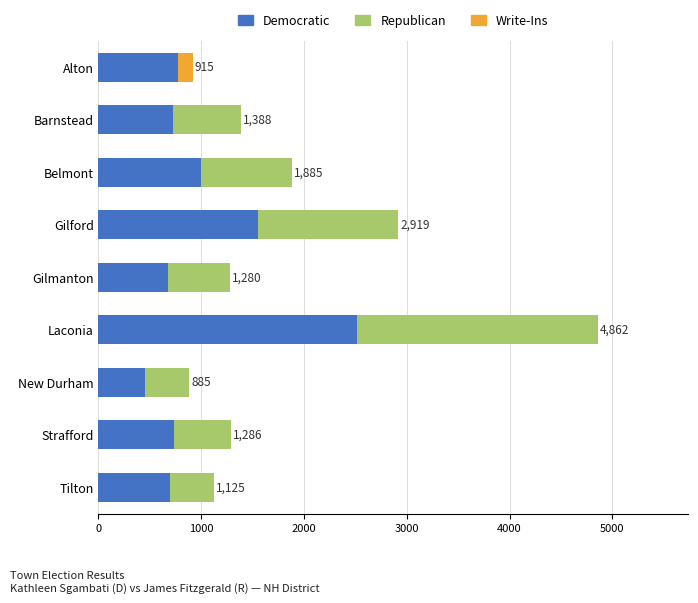

What is the maximum value for Democratic?

2517